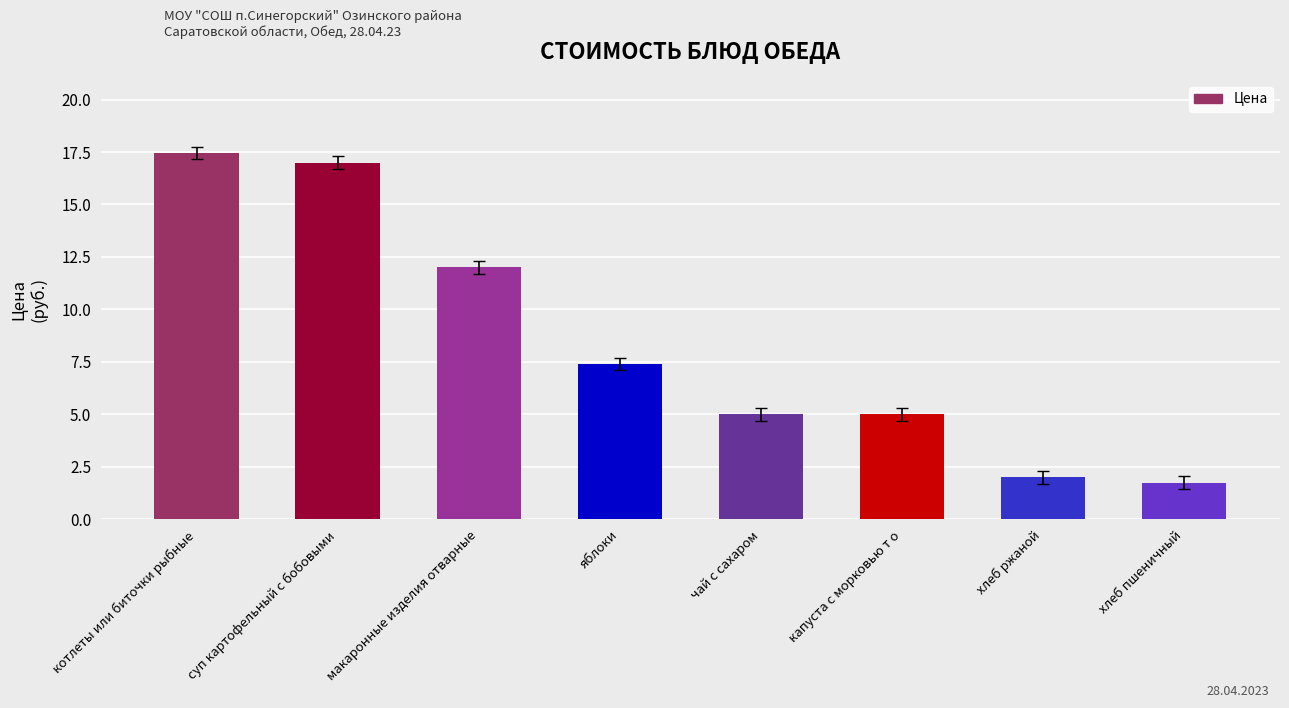

Between макаронные изделия отварные and чай с сахаром, which is larger?

макаронные изделия отварные